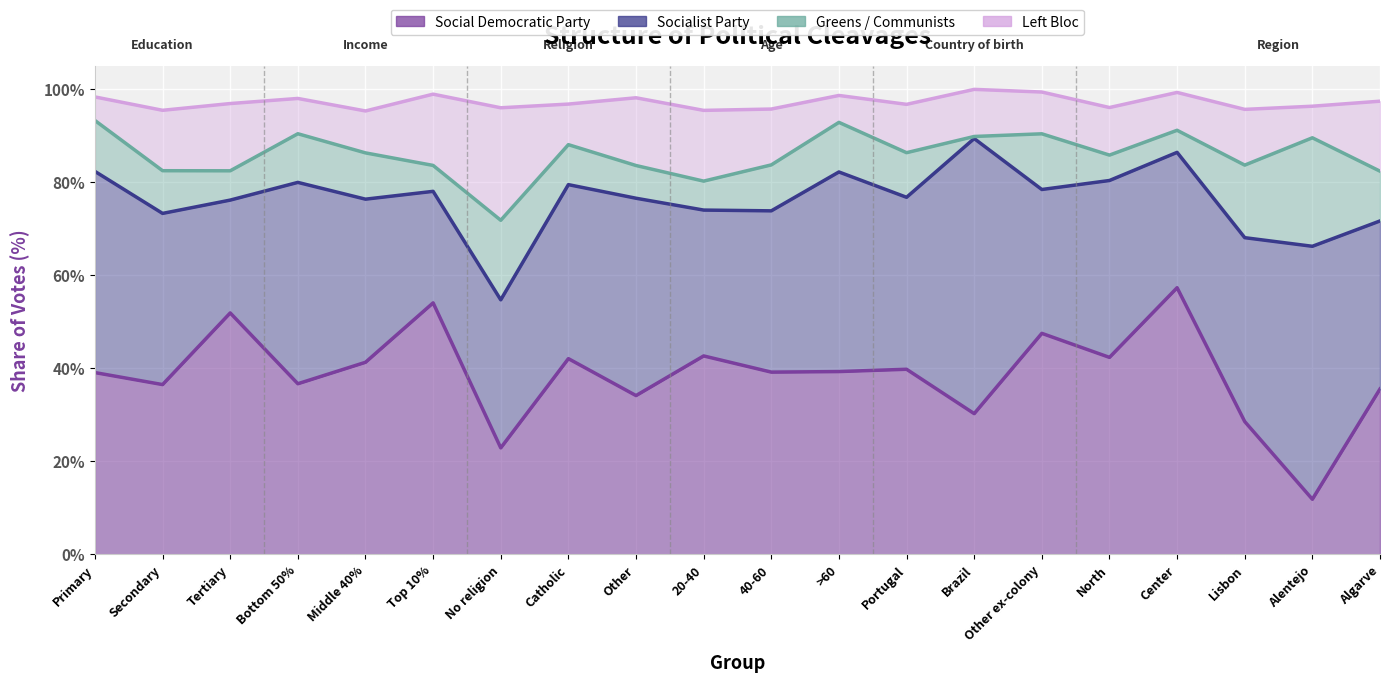

Where is Left Bloc nearest to the value 0?

Primary